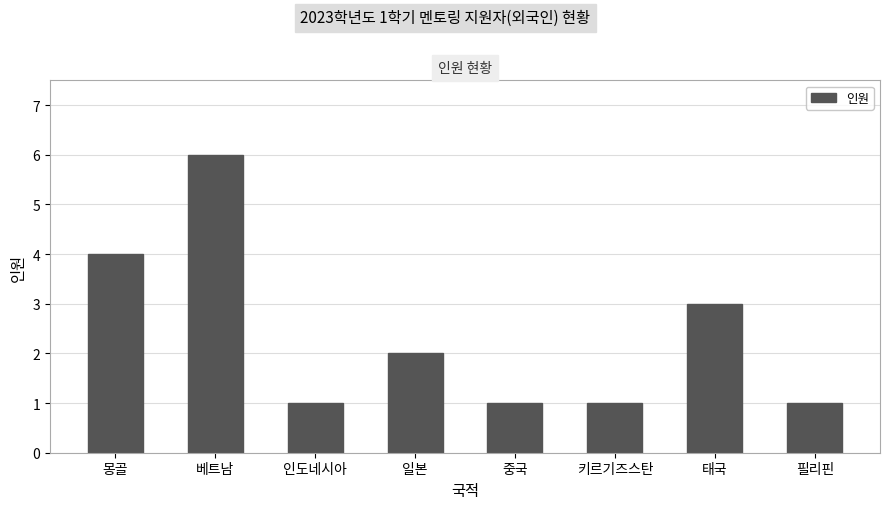

How many series are shown in this chart?

1